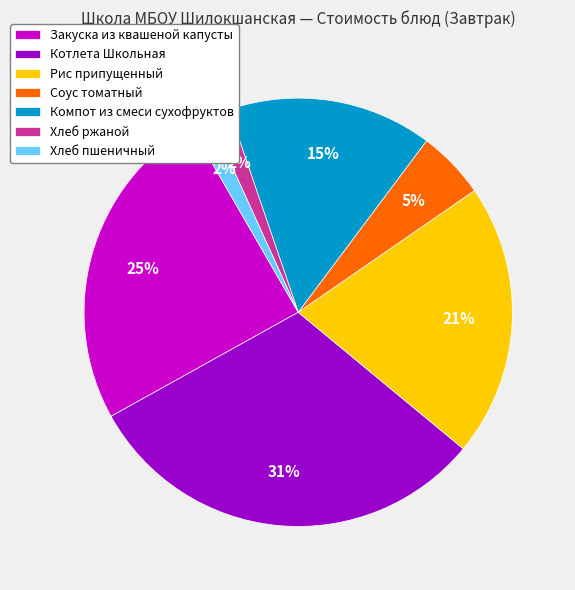

What is the largest slice in the pie chart?

Котлета Школьная